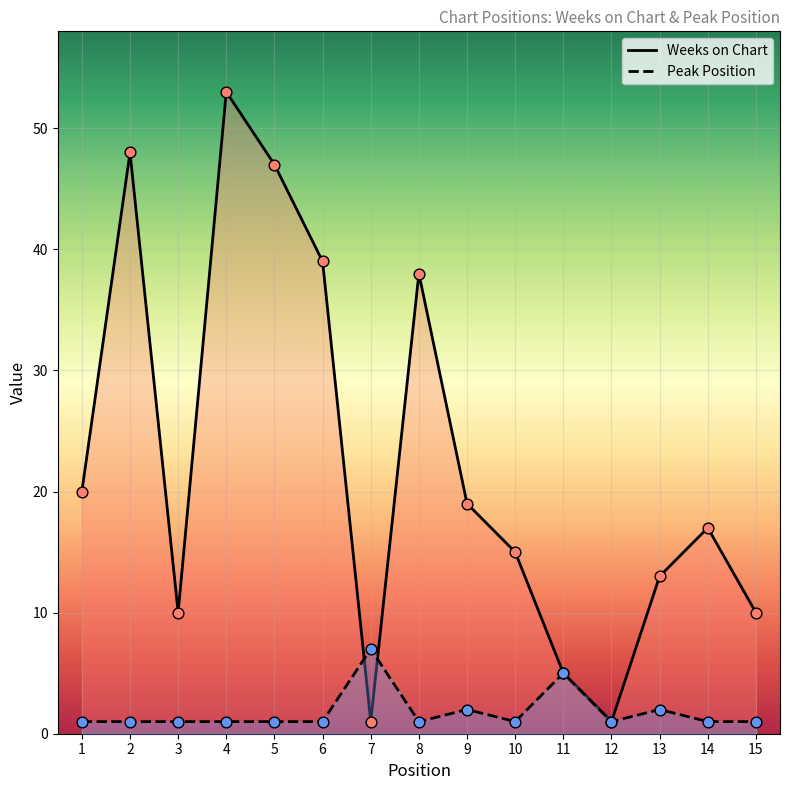

What are all the series names shown in the legend?

Weeks on Chart, Peak Position